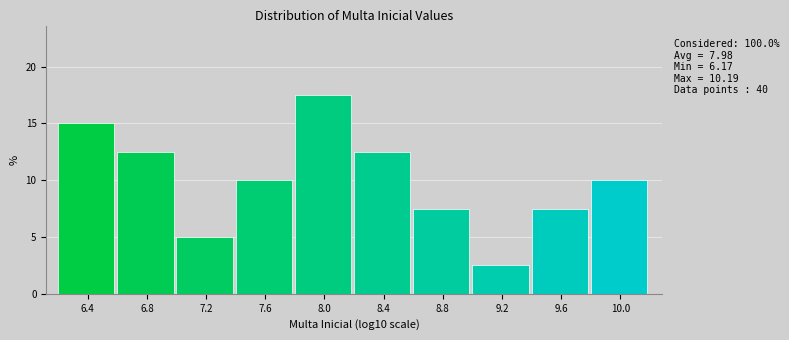

Over which range of the x-axis is the bar tallest?

7.80 to 8.20